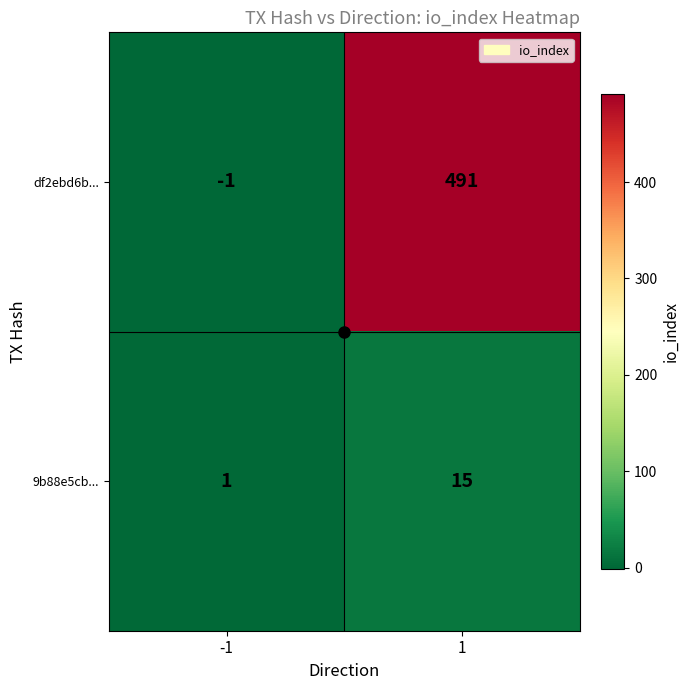

Count the number of categories in the chart.

2